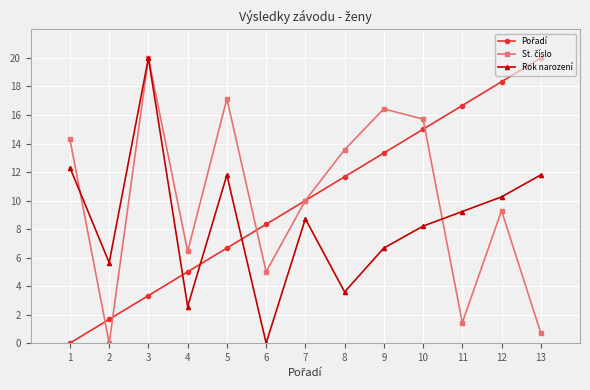

In Rok narození, how many points are lower than both neighbors (excluding endpoints)?

4